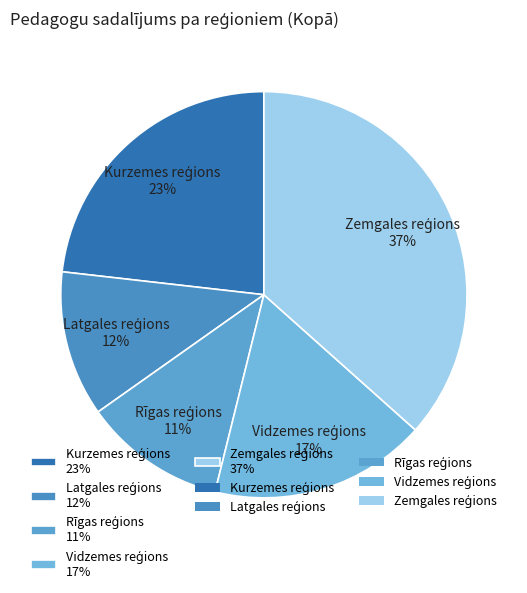

Is there any slice that represents more than half of the pie?

No